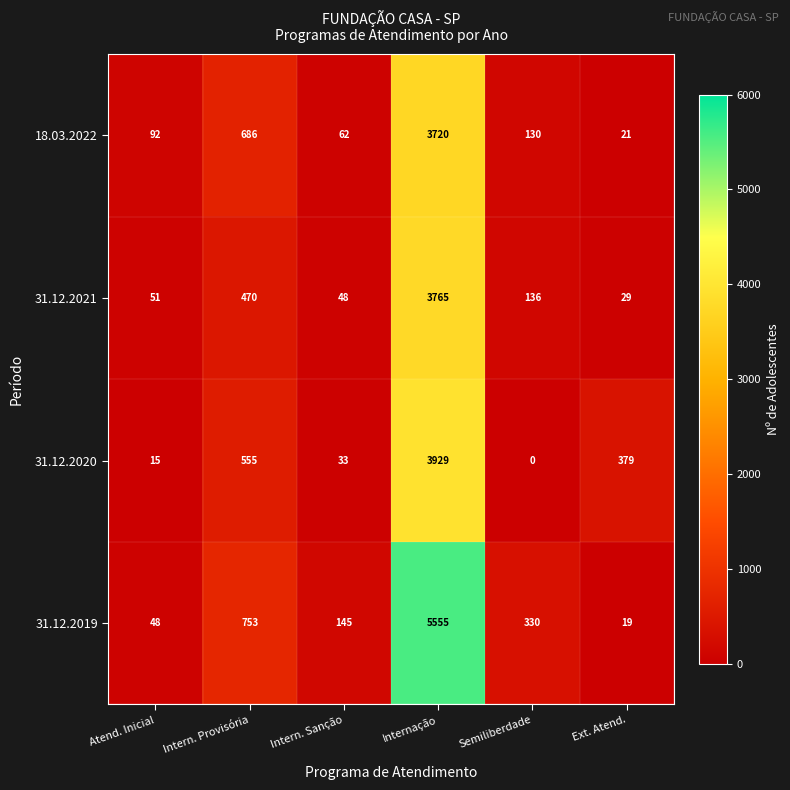

Reading left to right, list all the values displayed in this chart.

18.03.2022: Atend. Inicial=92	Intern. Provisória=686	Intern. Sanção=62	Internação=3720	Semiliberdade=130	Ext. Atend.=21
31.12.2021: Atend. Inicial=51	Intern. Provisória=470	Intern. Sanção=48	Internação=3765	Semiliberdade=136	Ext. Atend.=29
31.12.2020: Atend. Inicial=15	Intern. Provisória=555	Intern. Sanção=33	Internação=3929	Semiliberdade=0	Ext. Atend.=379
31.12.2019: Atend. Inicial=48	Intern. Provisória=753	Intern. Sanção=145	Internação=5555	Semiliberdade=330	Ext. Atend.=19